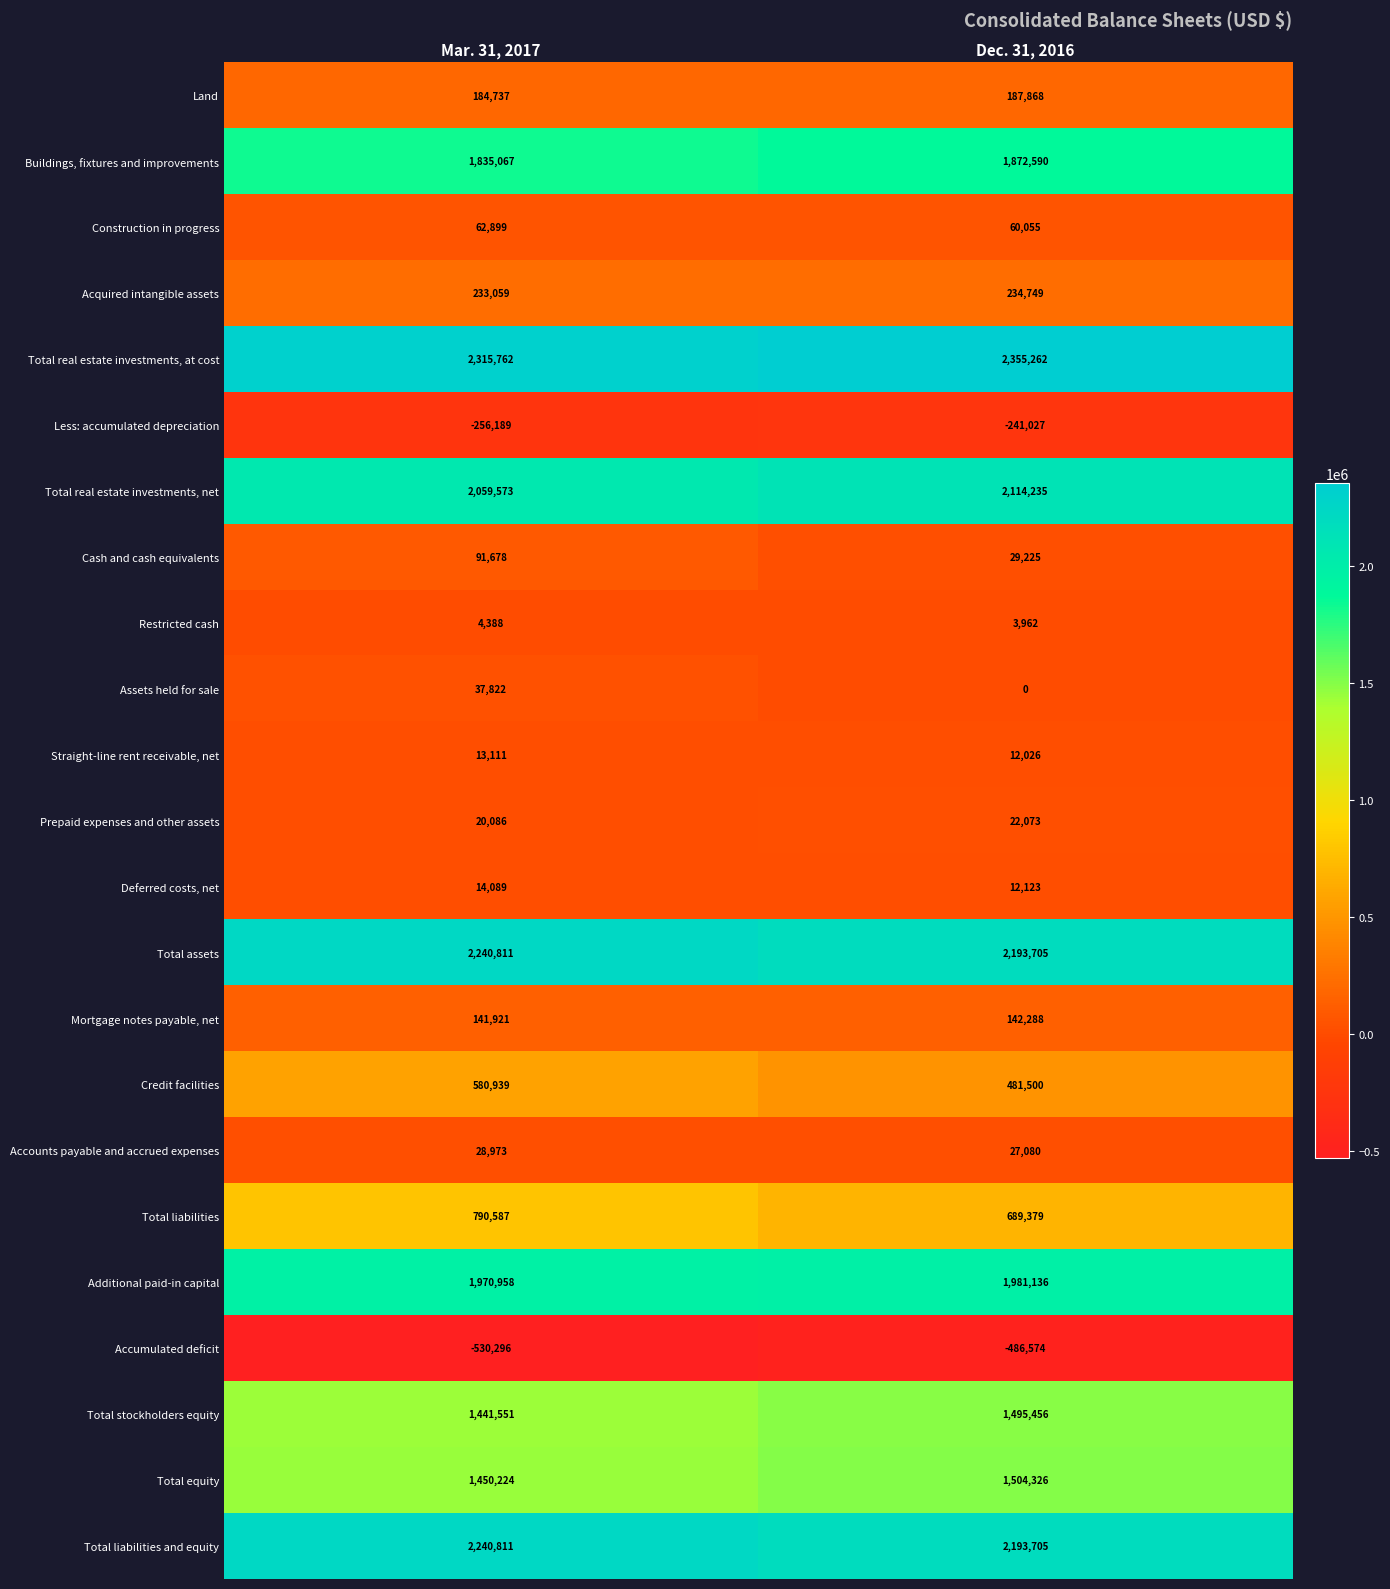

What is the spread (max minus min) of values at Mar. 31, 2017?

2846058